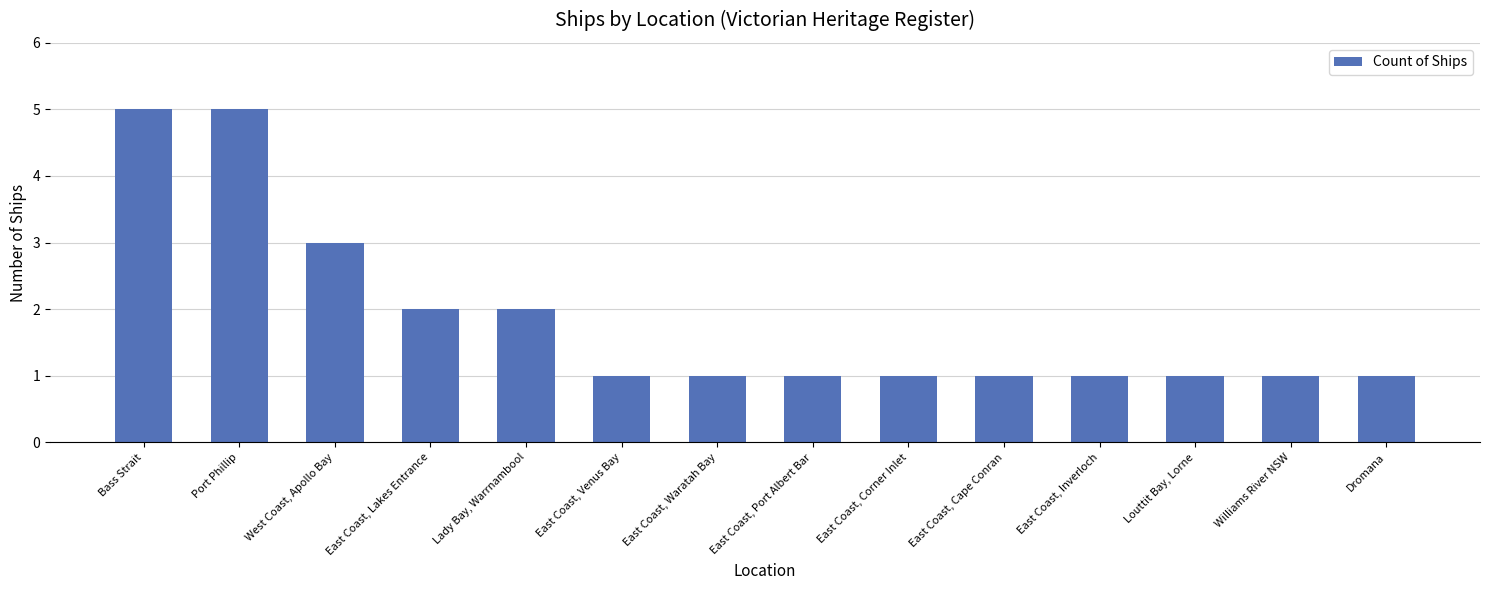

The value at Port Phillip is 2. True or false?

False